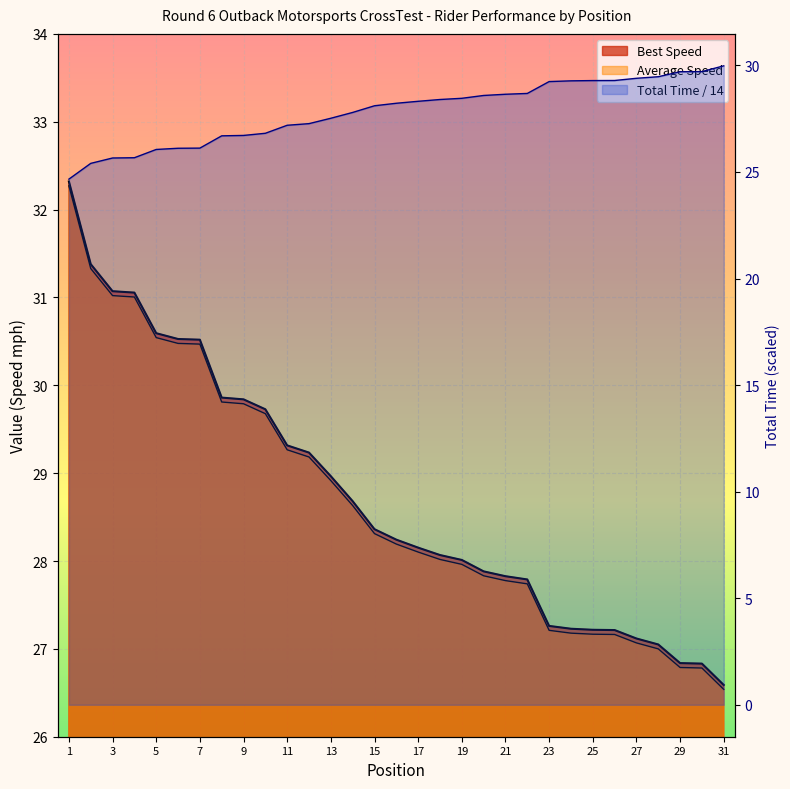

True or false: Best Speed and Average Speed intersect in this chart.

False